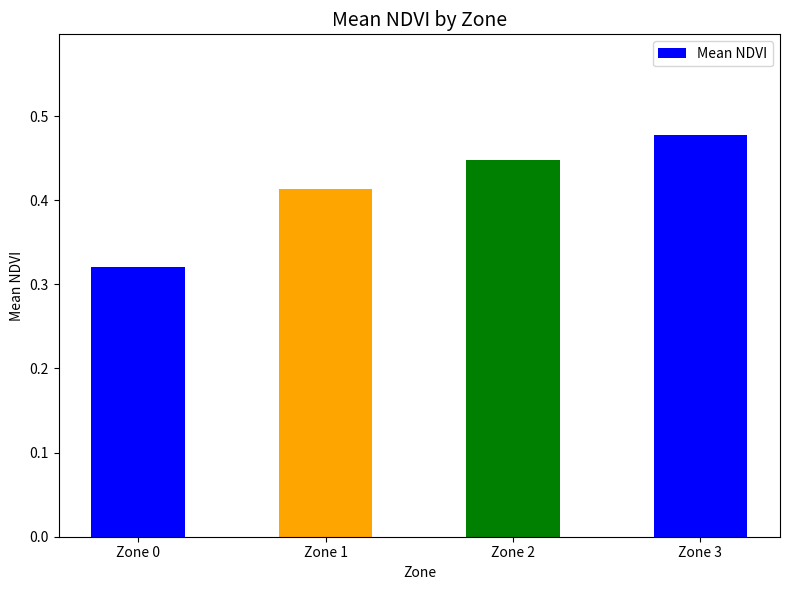

List the labels in order of value, smallest first.

Zone 0, Zone 1, Zone 2, Zone 3